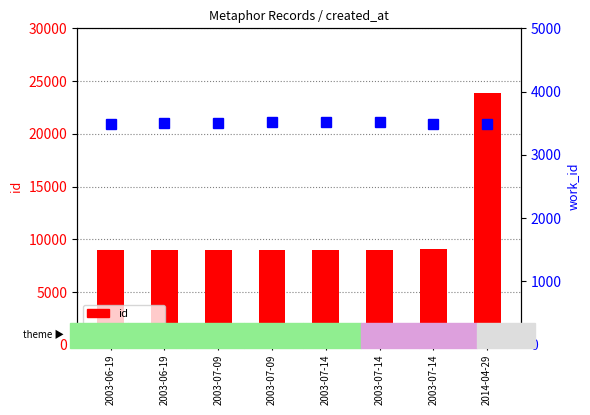

Which category has the lowest value in the work_id series?

2003-06-19